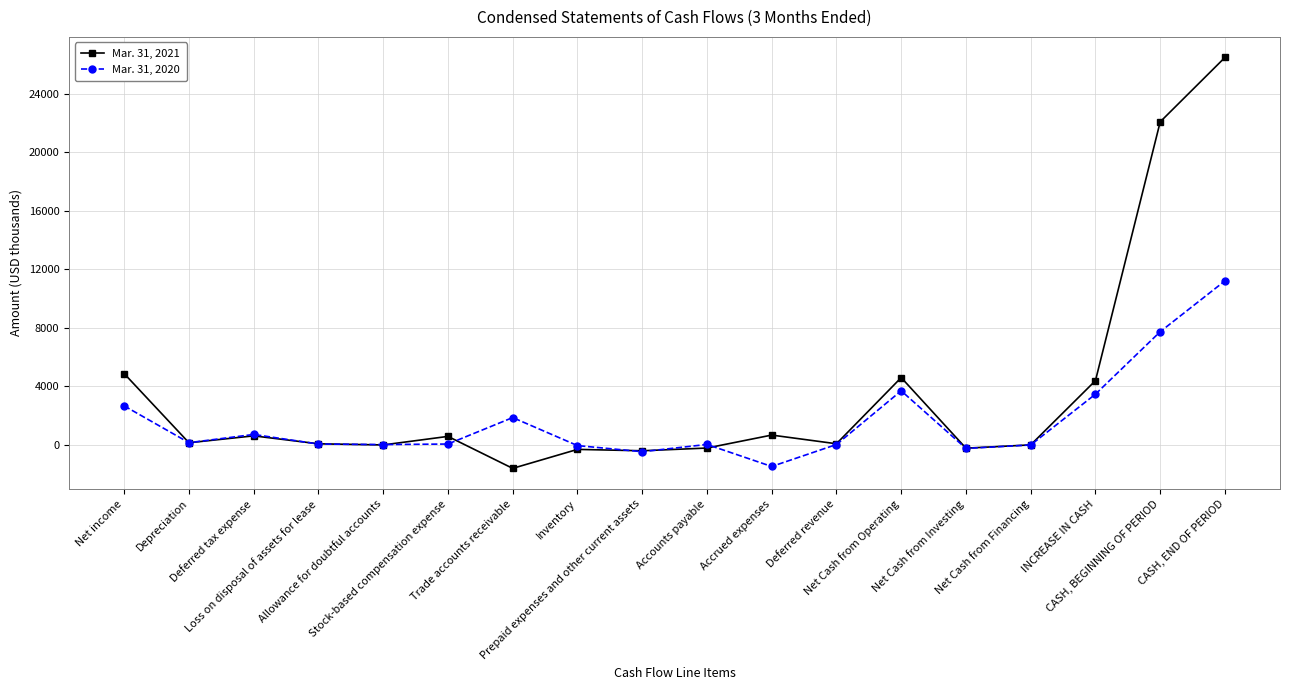

At how many categories does at least one series exceed 1431?

6